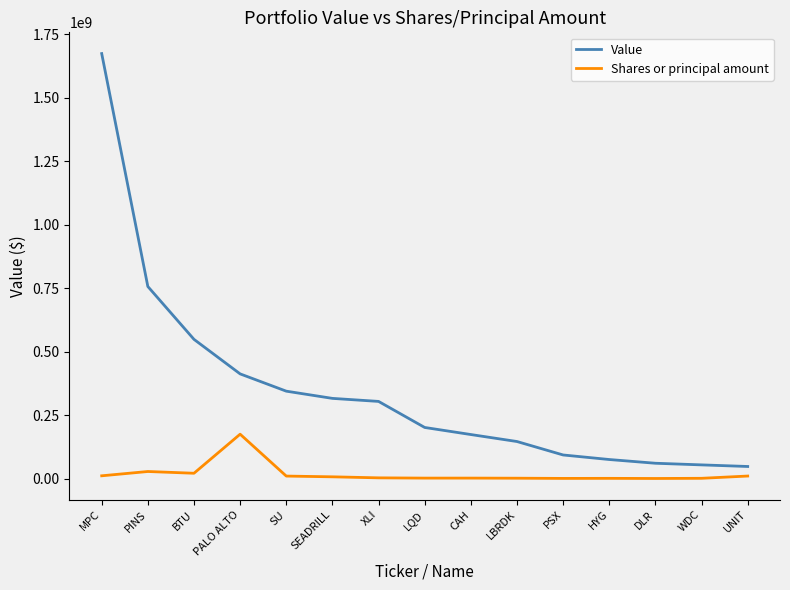

What is the difference between the maximum and second lowest values in the Value series?

1620505550